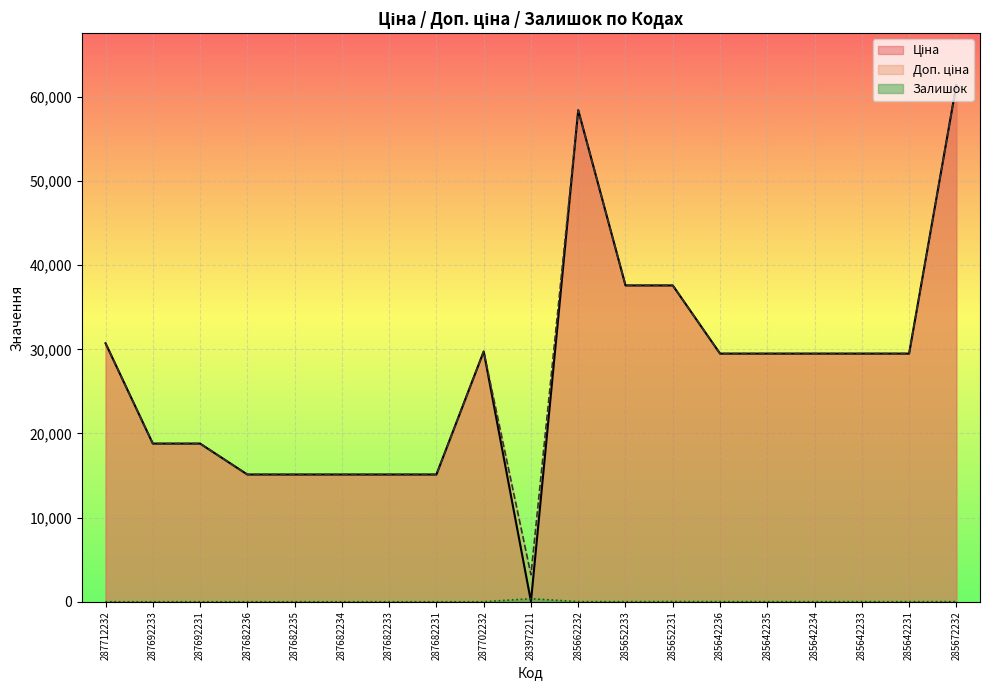

Where do Ціна and Залишок first cross each other?

287702232 and 283972211